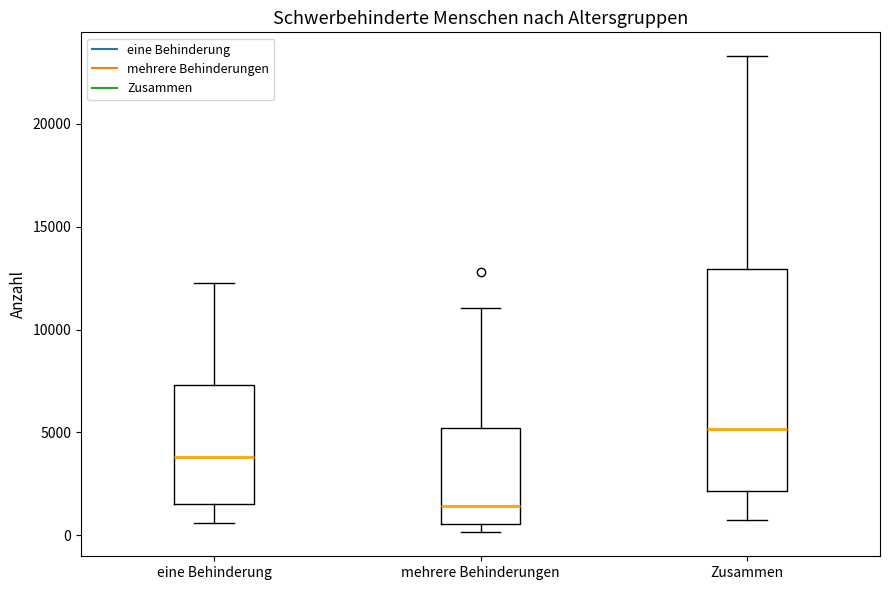

Which box has the lowest median line?

mehrere Behinderungen